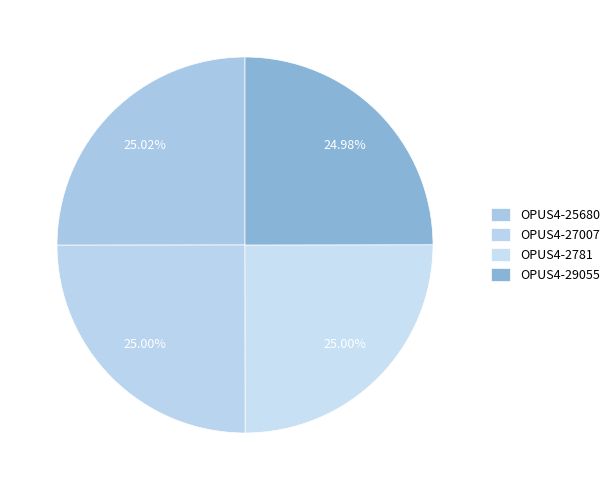

Count the number of slices in the pie.

4